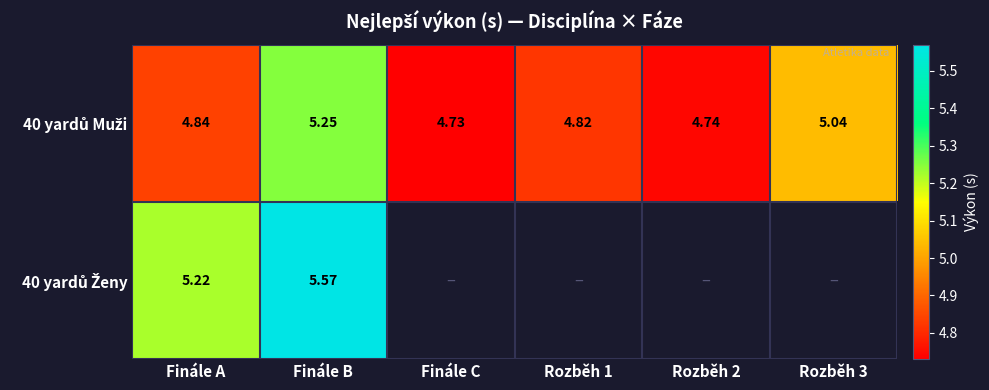

Between Finále A and Finále B, which is larger?

Finále B